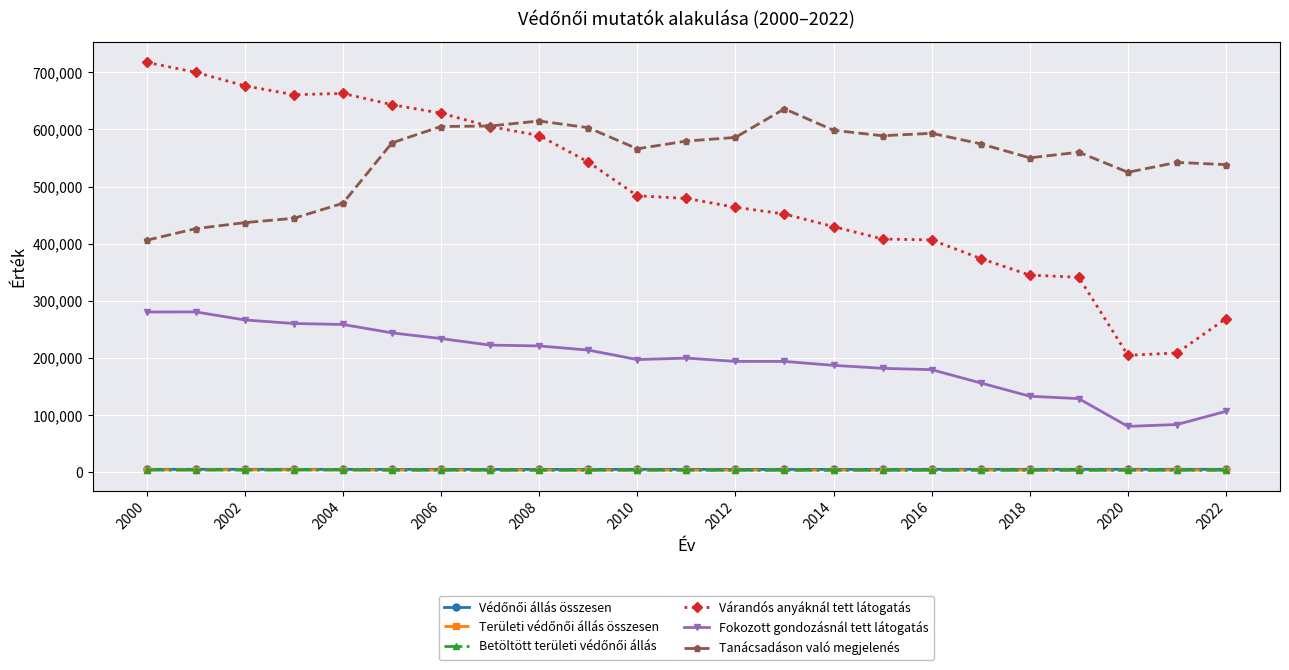

What is the value of the Várandós anyáknál tett látogatás point at the 8th from the left?

605034.0